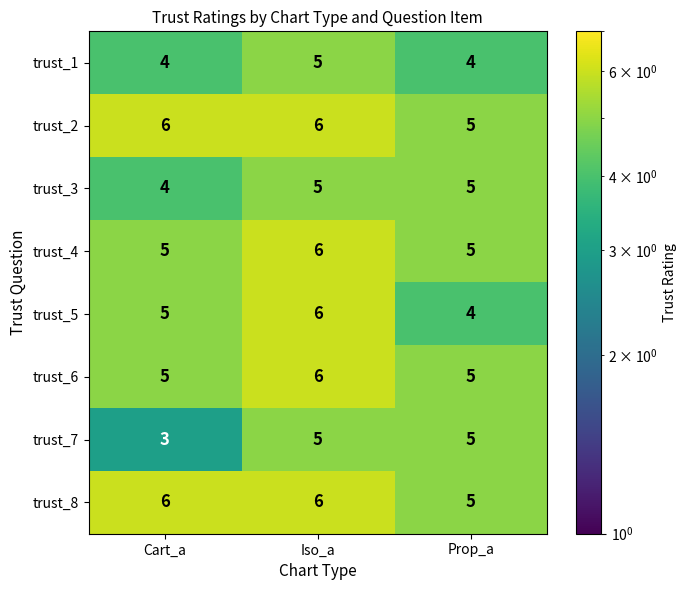

What is the sum of the trust_4 values at Cart_a and Iso_a?

11